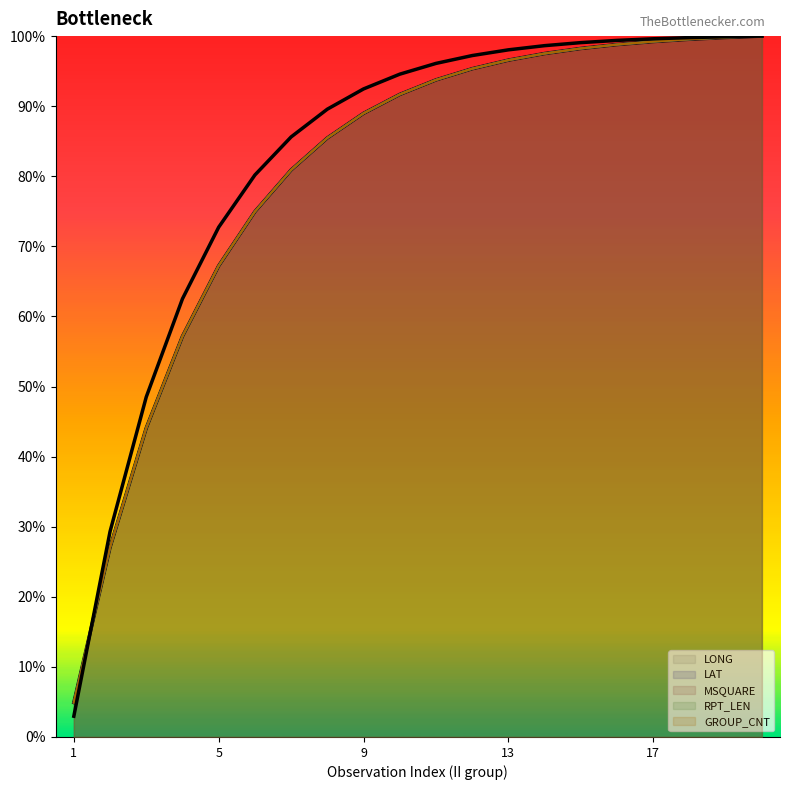

Which has a higher value, 11 or 12?

12